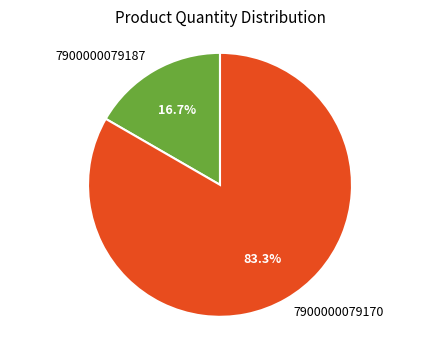

Is it true that 7900000079170 is 83% of the pie?

True